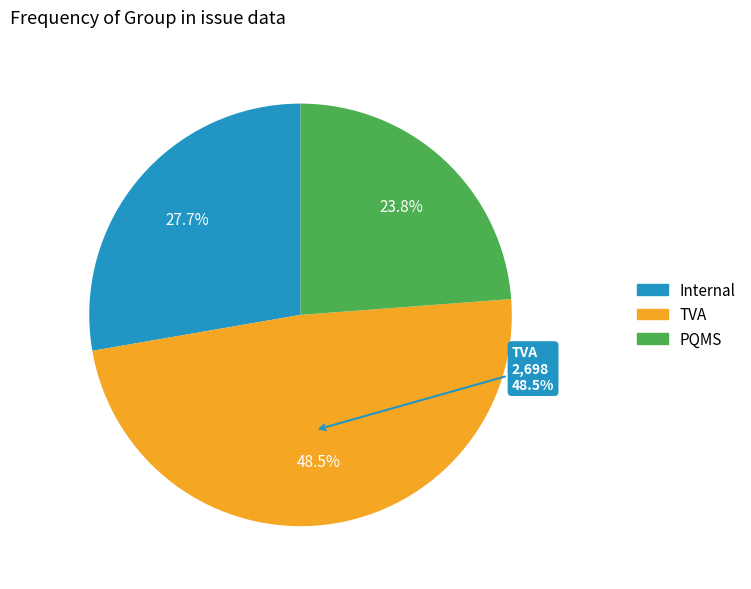

The Internal slice represents 28% of the pie. True or false?

True